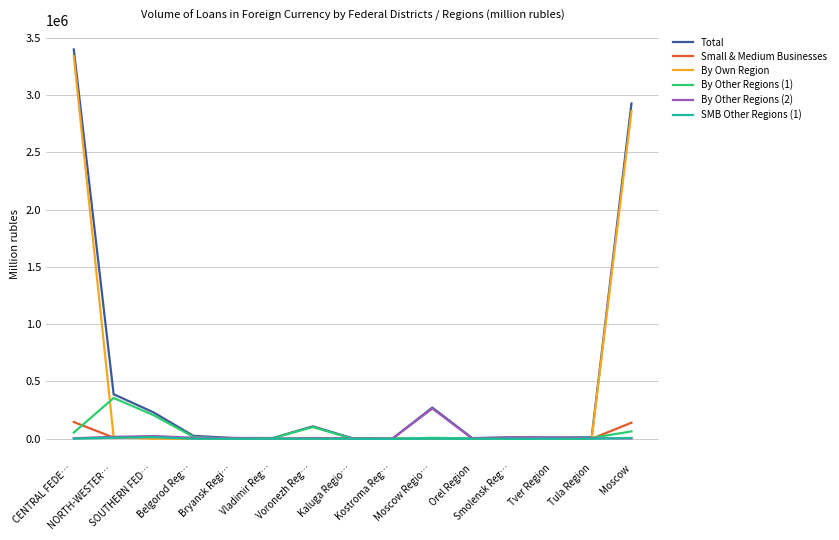

What is the difference between the Small & Medium Businesses values at Voronezh Reg… and Vladimir Reg…?

81